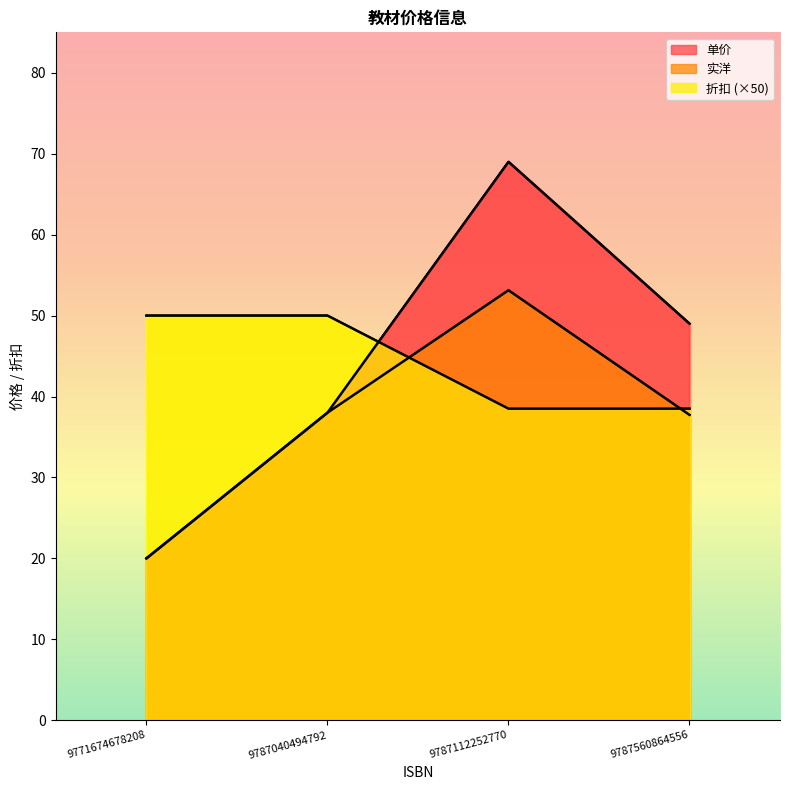

How many interior local peaks does the 实洋 series have?

1